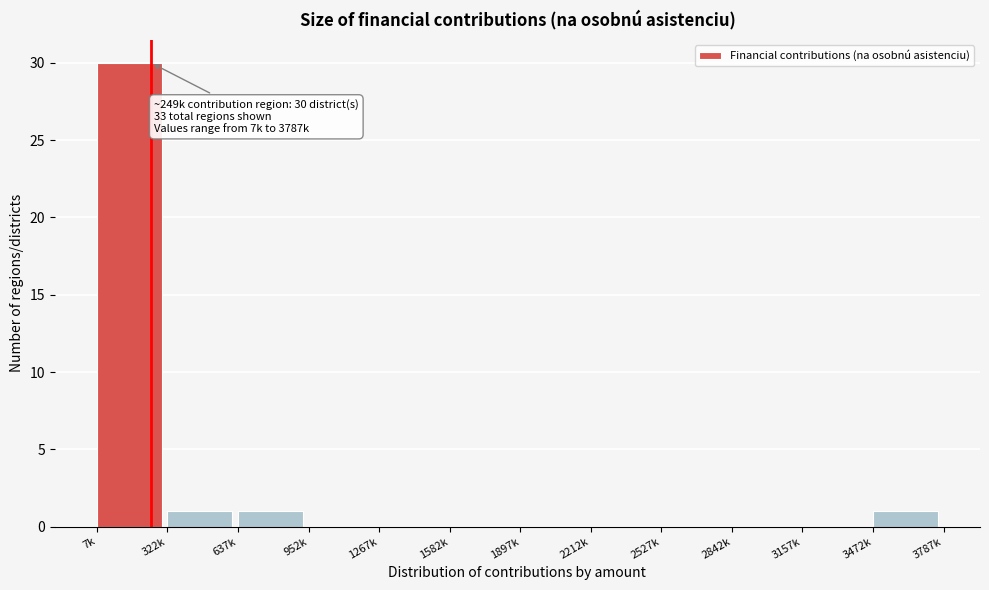

Reading right to left, what are all the values shown in this chart?

3472k=1	3157k=0	2842k=0	2527k=0	2212k=0	1897k=0	1582k=0	1267k=0	952k=0	637k=1	322k=1	7k=30